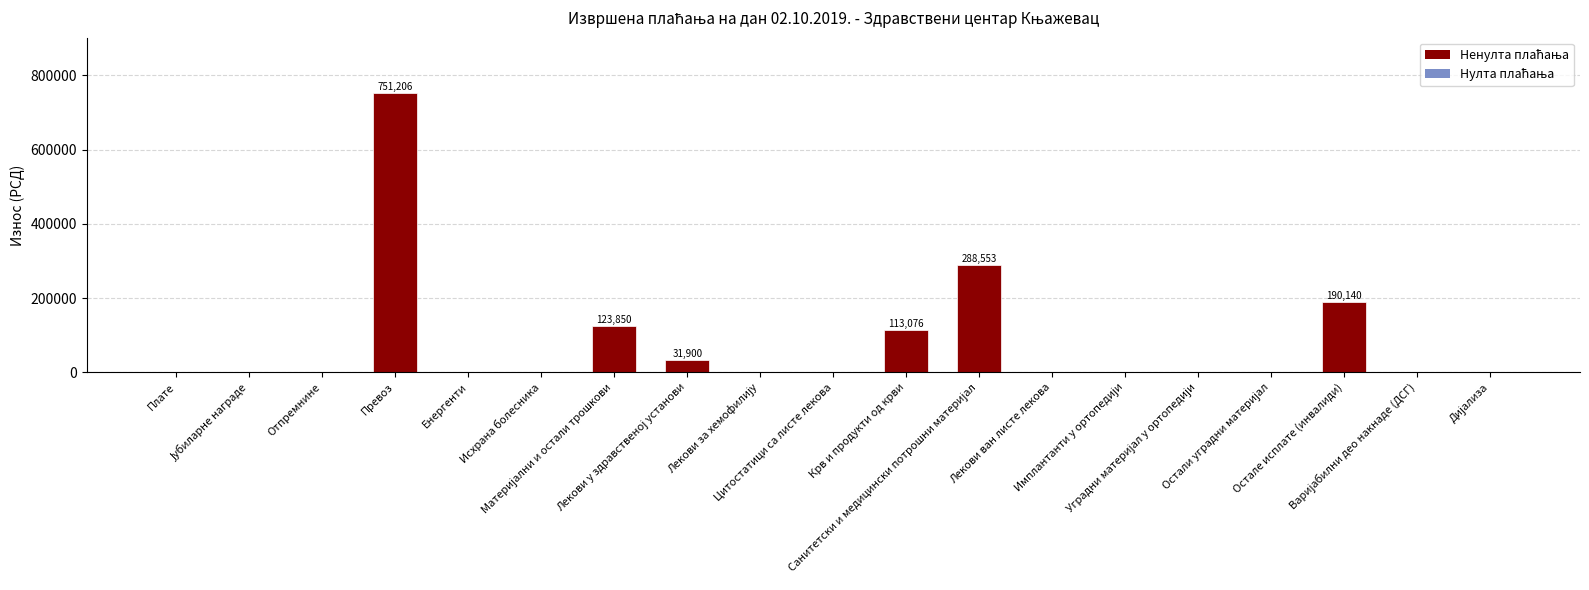

What is the maximum value shown in the chart?

751206.0